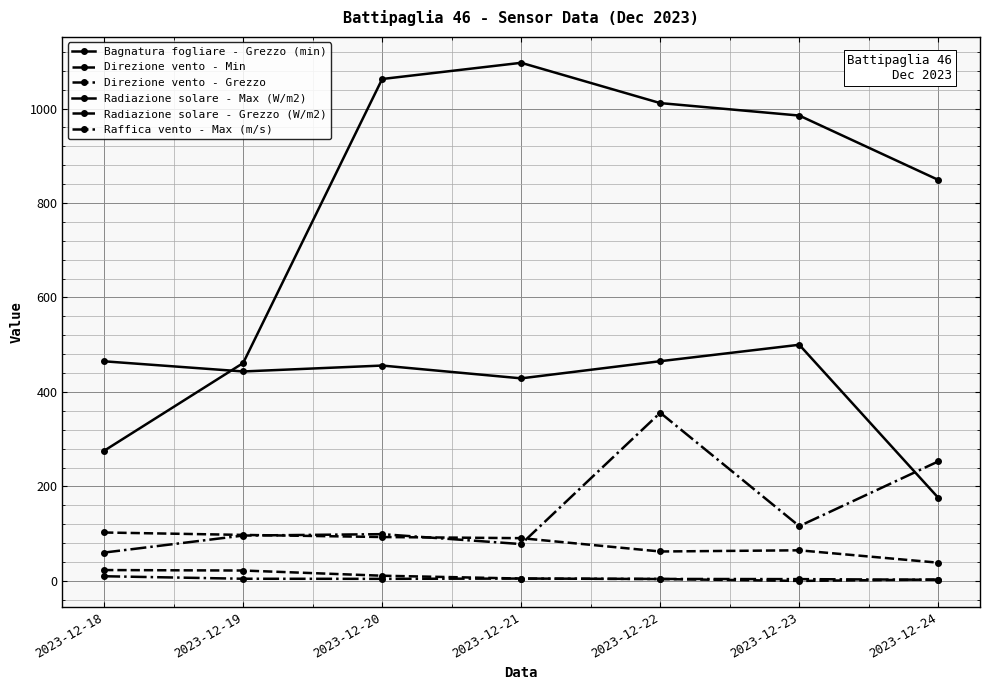

What is the total value across all series at 2023-12-20?

1725.7